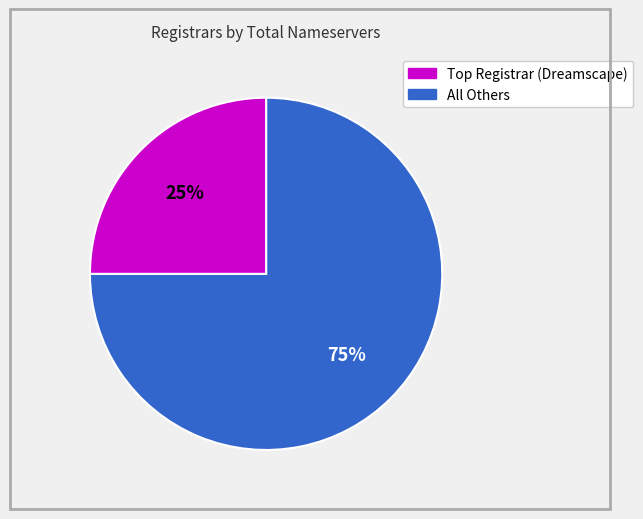

Is there a majority slice in this chart?

Yes